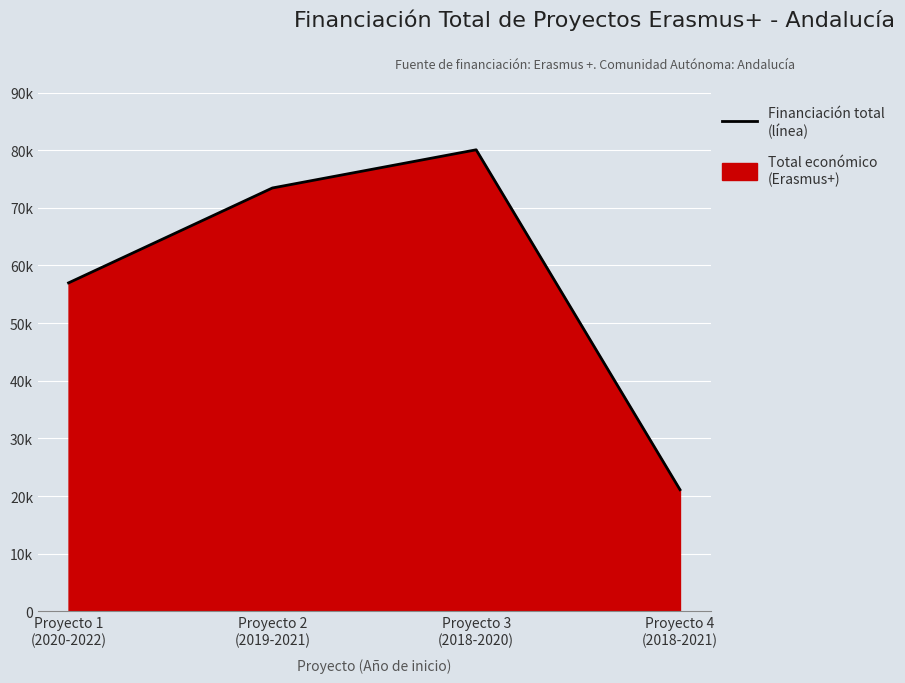

What is the change in value from Proyecto 3
(2018-2020) to Proyecto 4
(2018-2021)?

-58950